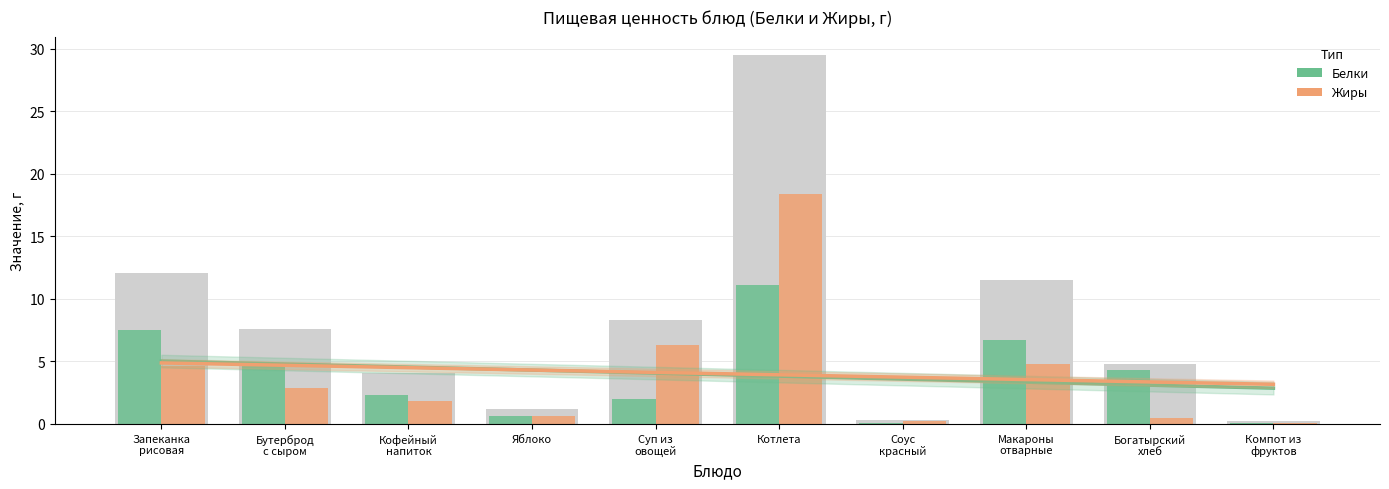

Which series has the largest total across all categories?

Жиры